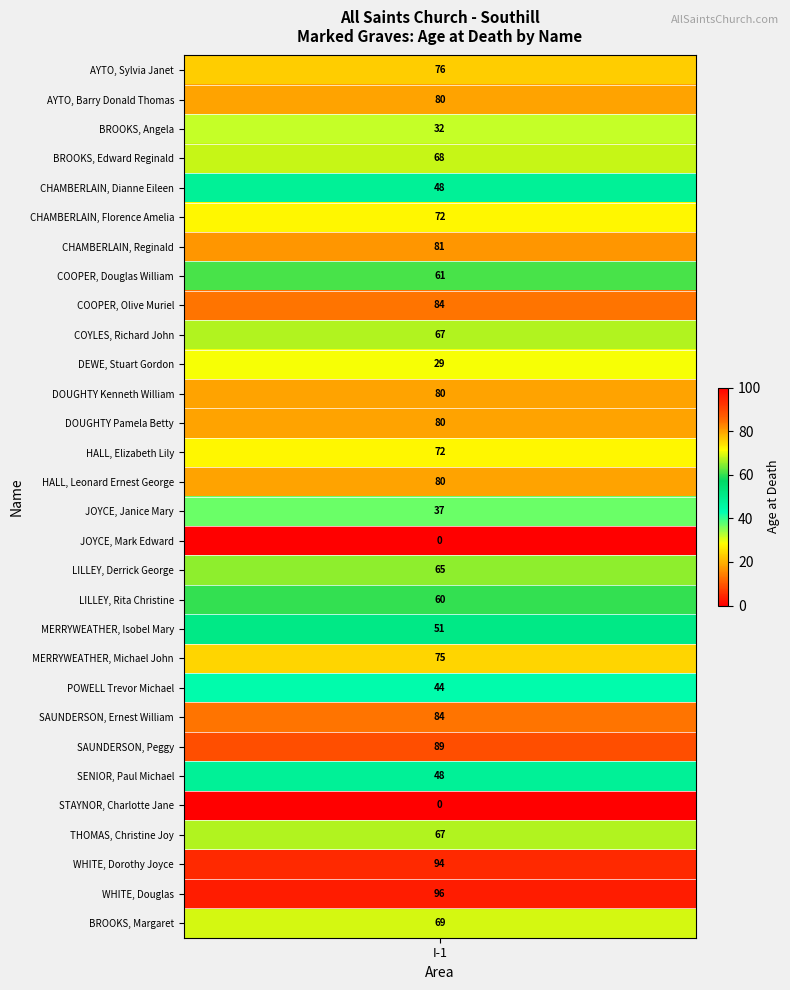

At which category does the chart reach its minimum across all series?

JOYCE, Mark Edward